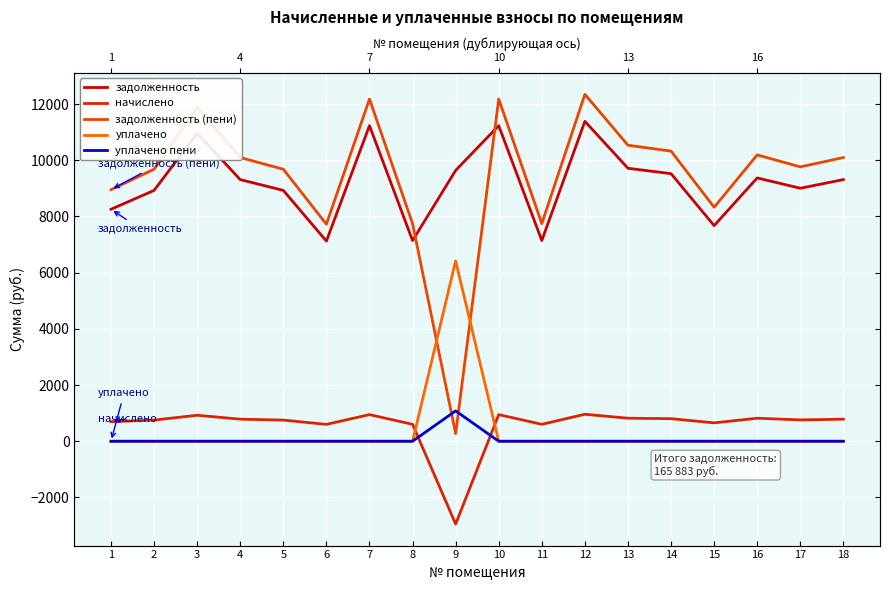

Which series has the largest range (max minus min)?

задолженность (пени)